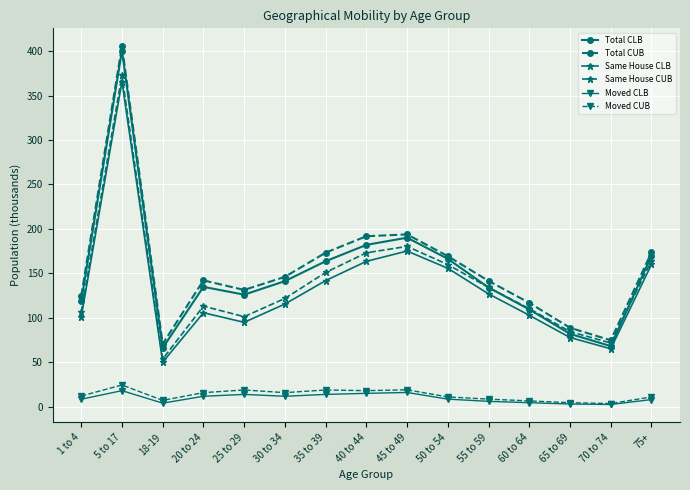

True or false: Moved CLB and Same House CLB intersect in this chart.

False